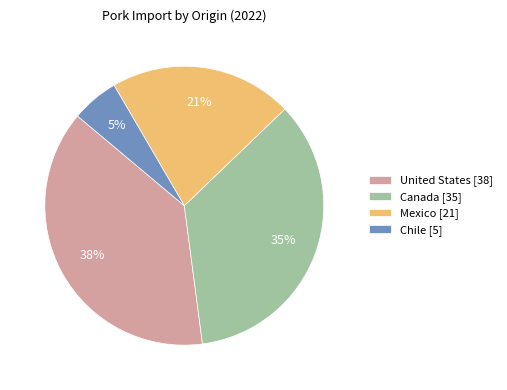

What is the ratio of the value at Mexico to the value at United States?

0.6